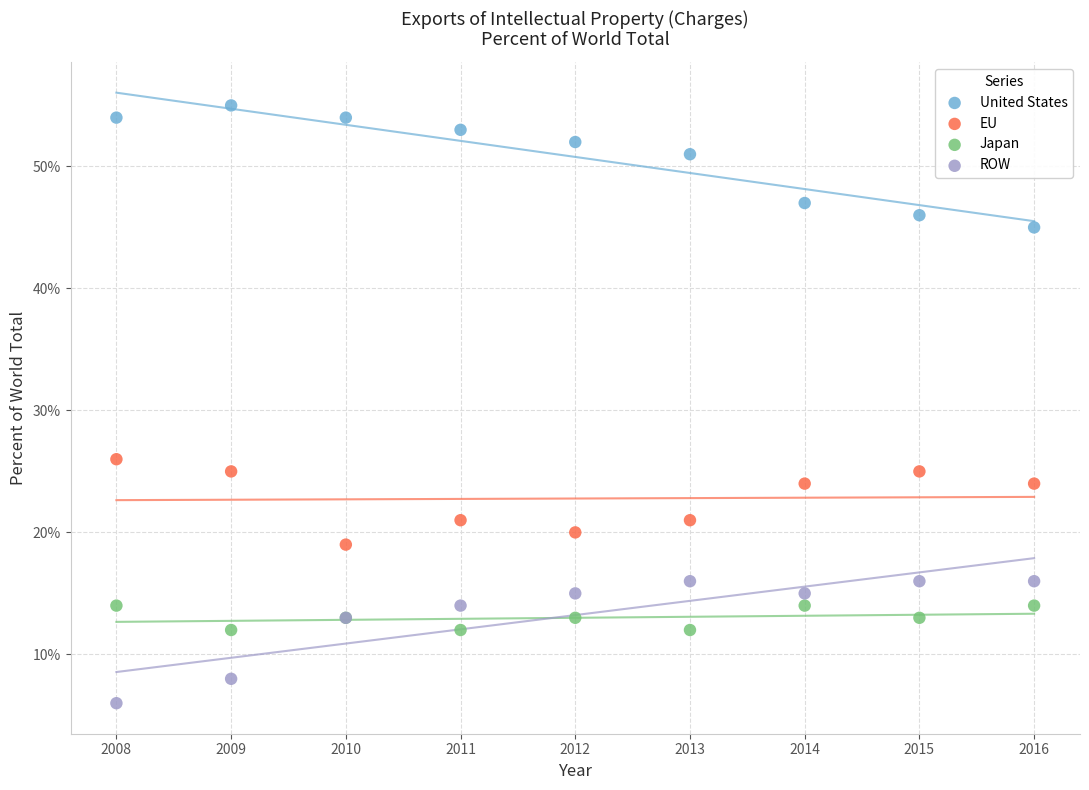

Which series contains the highest Y value?

United States